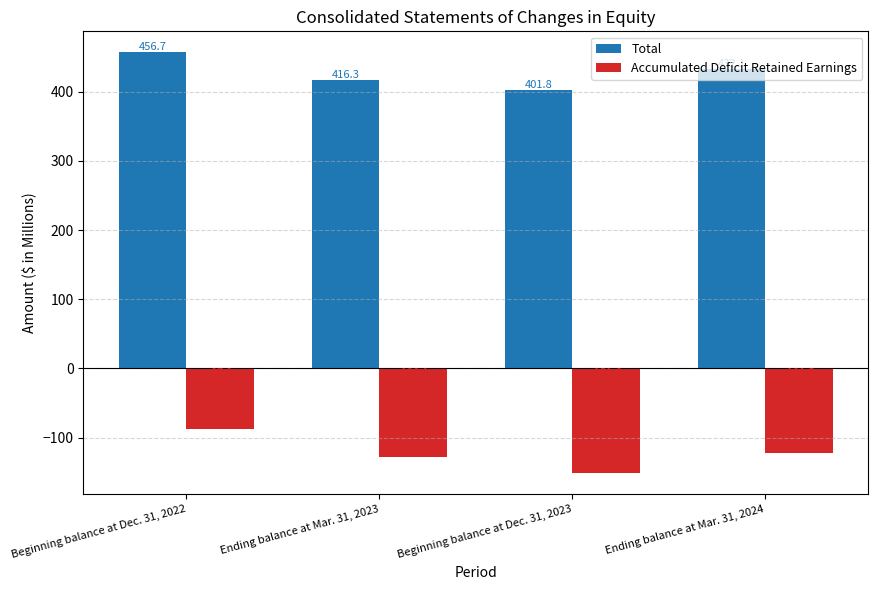

Reading left to right, transcribe all the data shown in this chart.

Total: Beginning balance at Dec. 31, 2022=456.7	Ending balance at Mar. 31, 2023=416.3	Beginning balance at Dec. 31, 2023=401.8	Ending balance at Mar. 31, 2024=432.1
Accumulated Deficit Retained Earnings: Beginning balance at Dec. 31, 2022=-87.9	Ending balance at Mar. 31, 2023=-128.1	Beginning balance at Dec. 31, 2023=-151.6	Ending balance at Mar. 31, 2024=-121.5